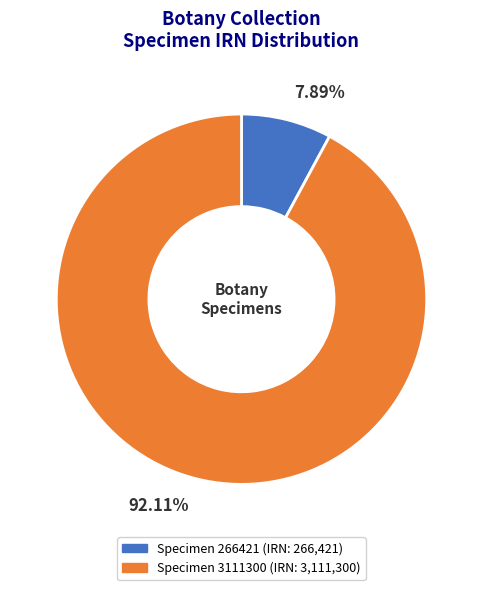

Is there a majority slice in this chart?

Yes